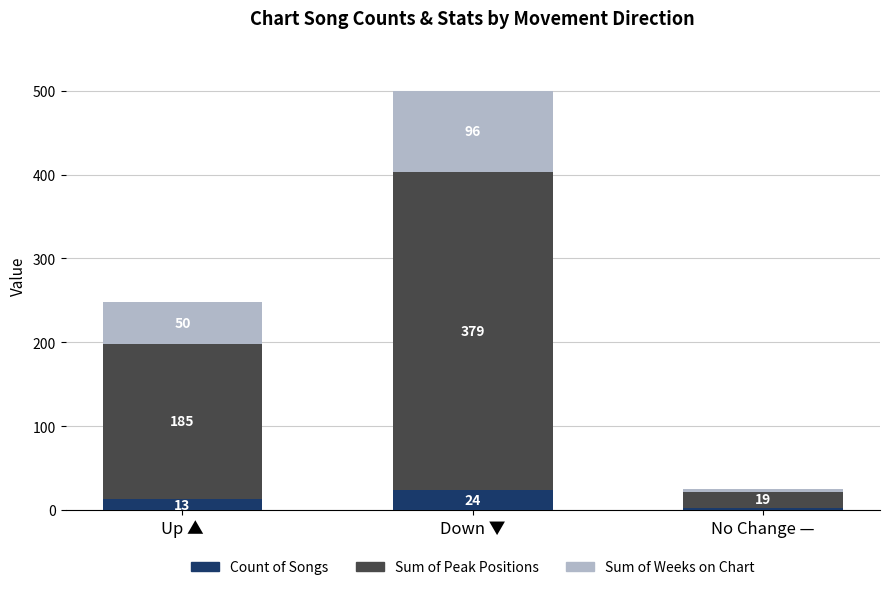

What is the approximate value of Count of Songs at Up ▲, to the nearest 5?

15